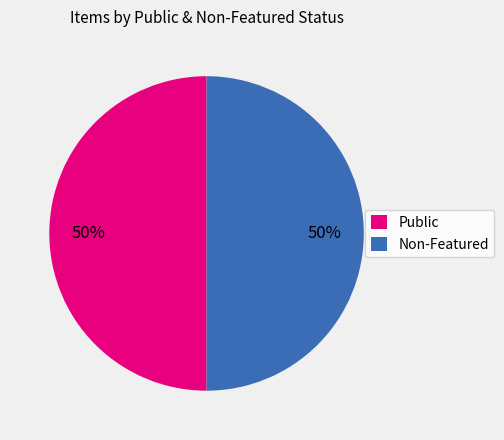

Do Public and Non-Featured together represent more than half of the pie?

Yes